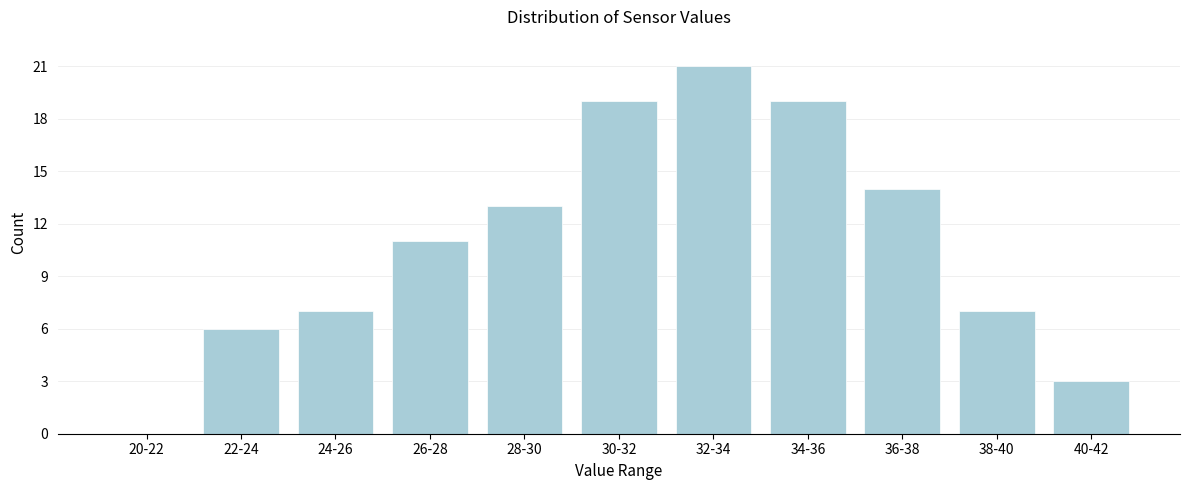

Reading right to left, transcribe all the data shown in this chart.

40-42=3	38-40=7	36-38=14	34-36=19	32-34=21	30-32=19	28-30=13	26-28=11	24-26=7	22-24=6	20-22=0